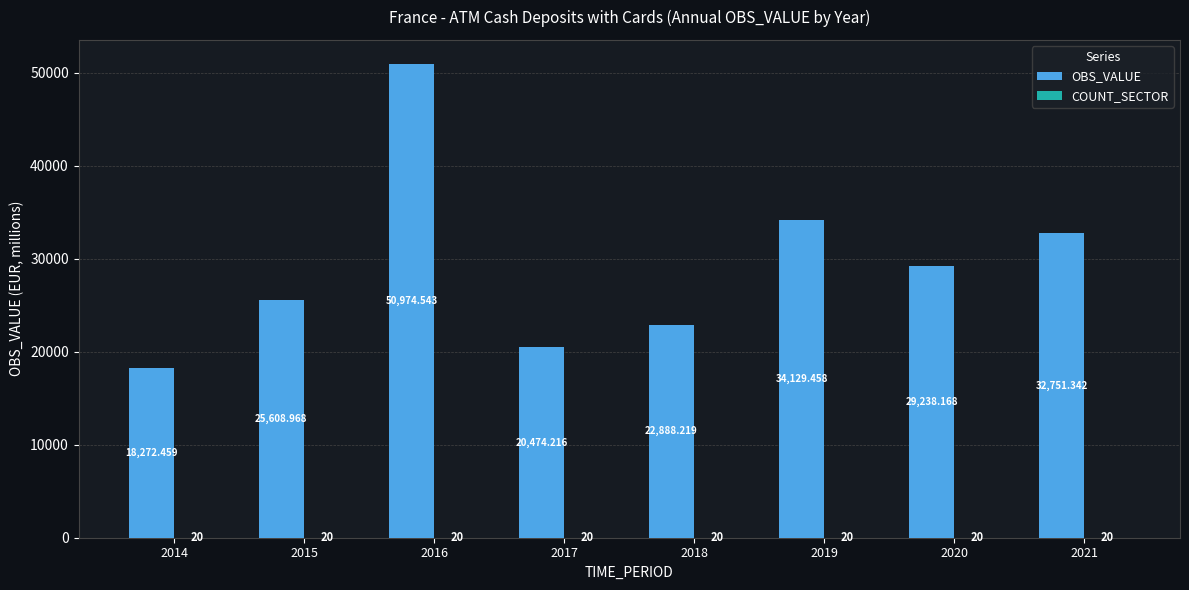

How many groups of bars are there?

8